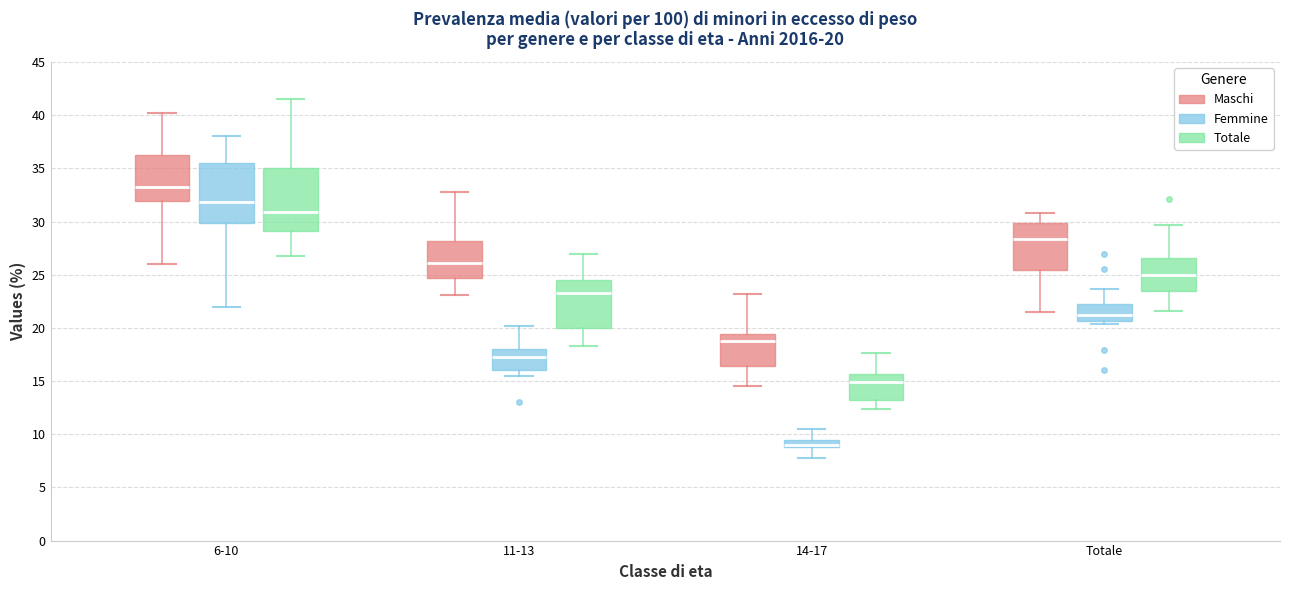

Which box's median line is the highest?

6-10 (Maschi)